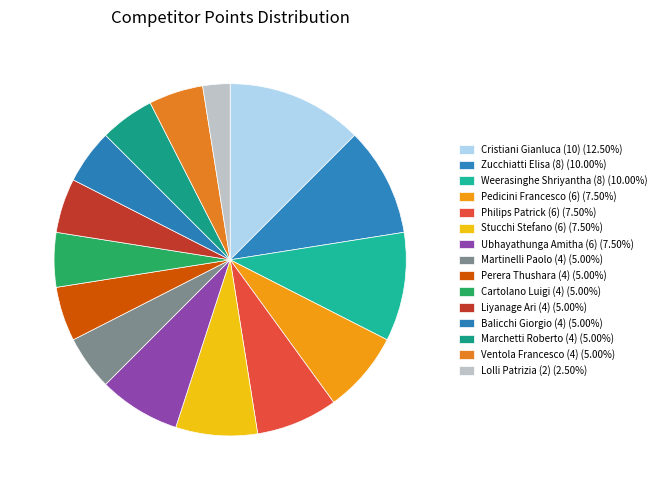

How many segments does this pie chart have?

15